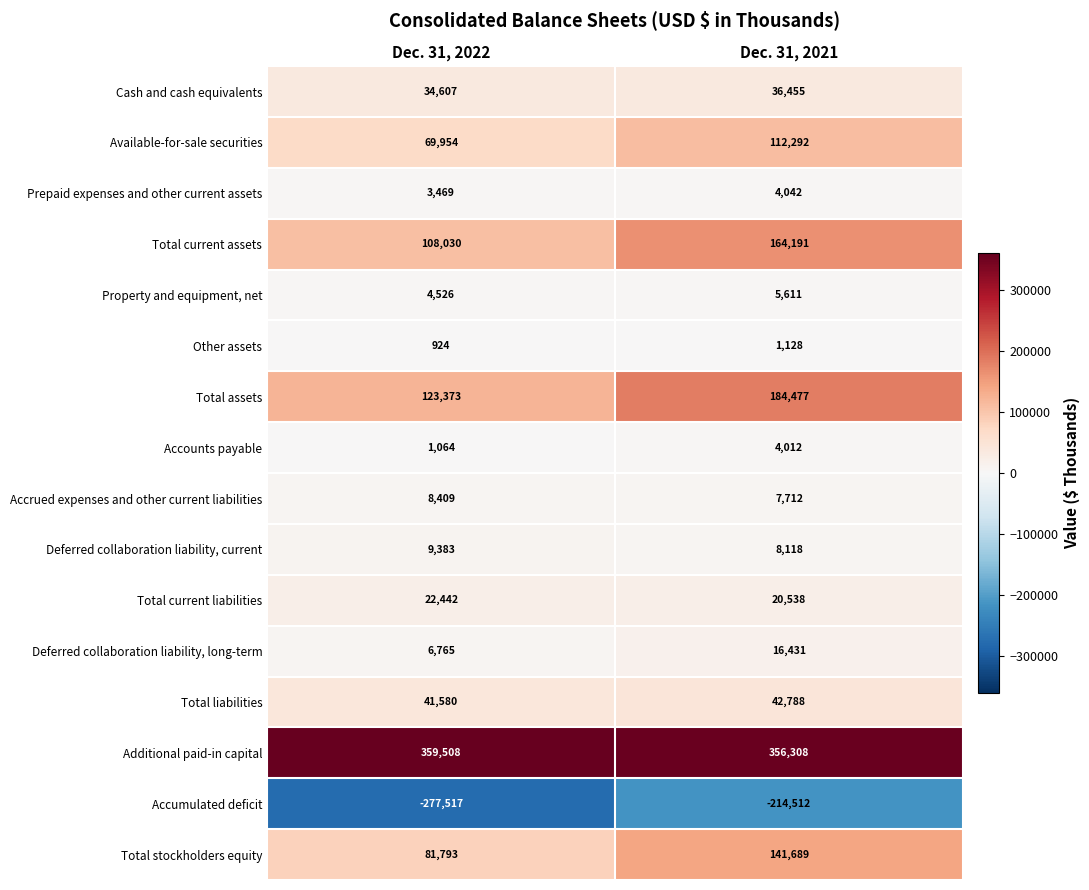

Which series has the largest range (max minus min)?

Accumulated deficit